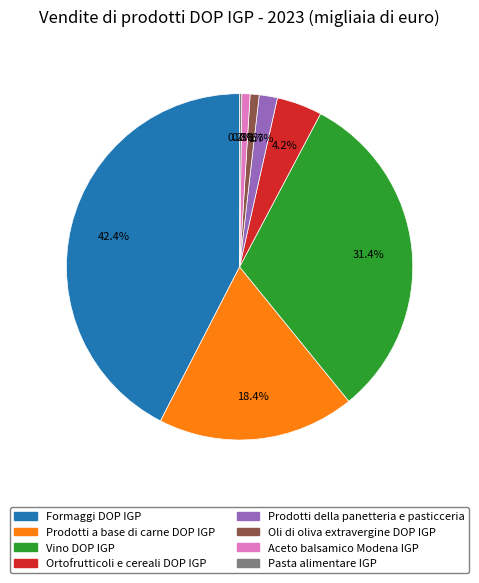

Does any single category account for the majority?

No